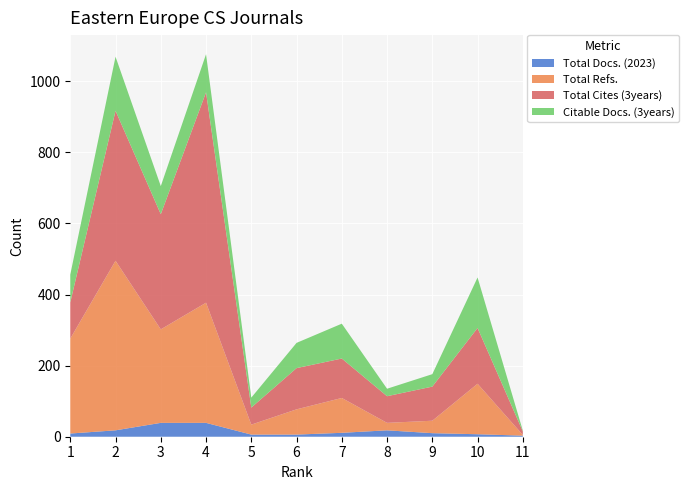

Reading left to right, list all the values displayed in this chart.

Total Docs. (2023): 9	18	39	39	6	6	11	18	10	7	3
Total Refs.: 267	477	263	338	28	71	98	21	35	142	2
Total Cites (3years): 102	422	324	592	48	116	111	75	96	157	10
Citable Docs. (3years): 78	152	79	107	28	71	98	21	35	142	2